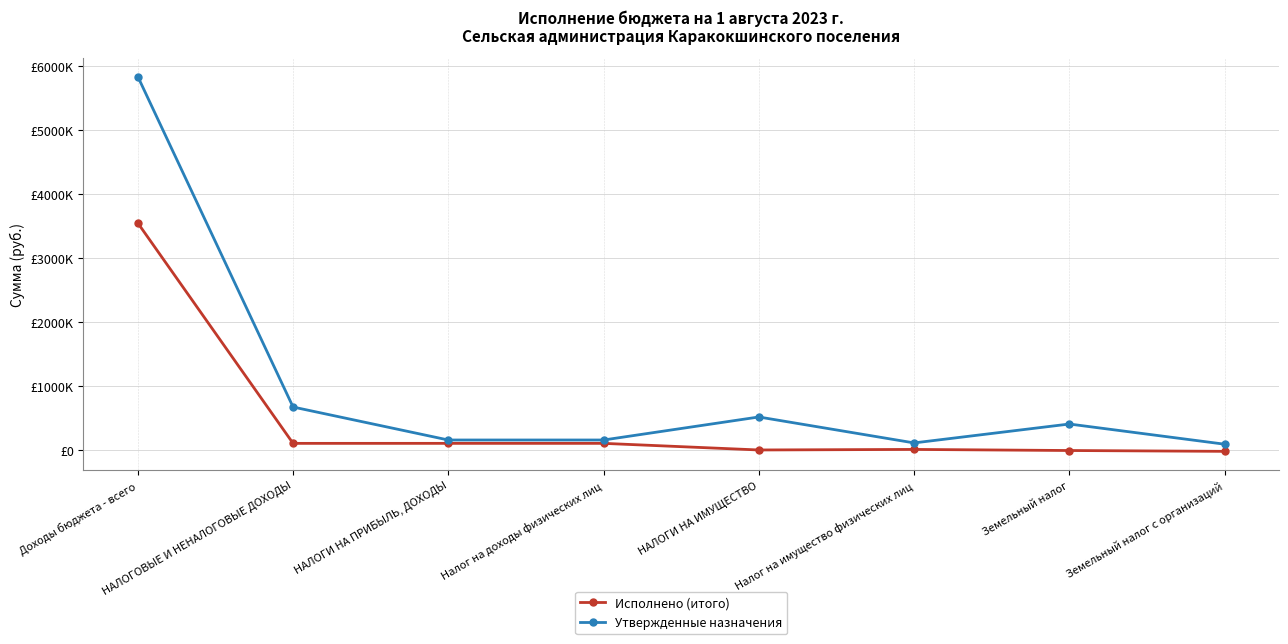

Where is Утвержденные назначения nearest to the value 2959745?

НАЛОГОВЫЕ И НЕНАЛОГОВЫЕ ДОХОДЫ